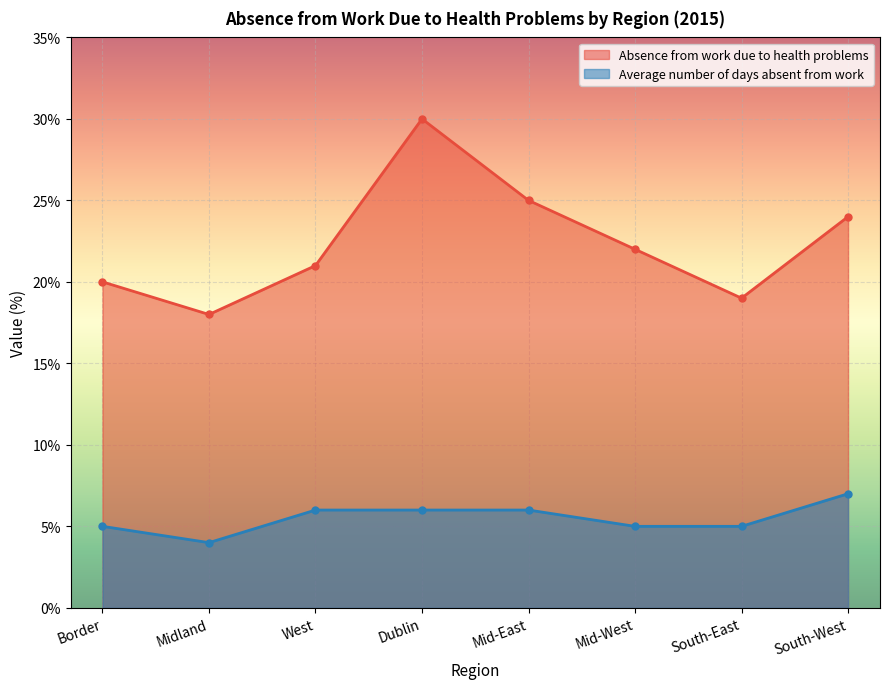

What is the difference between the Absence from work due to health problems values at South-West and Border?

4